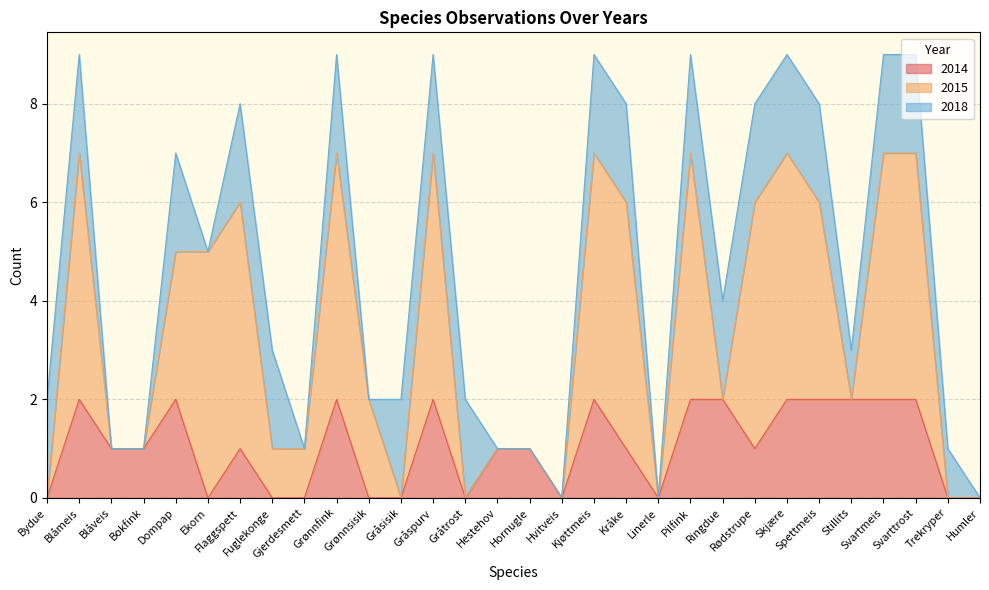

At which category is the sum across all series the highest?

Blåmeis